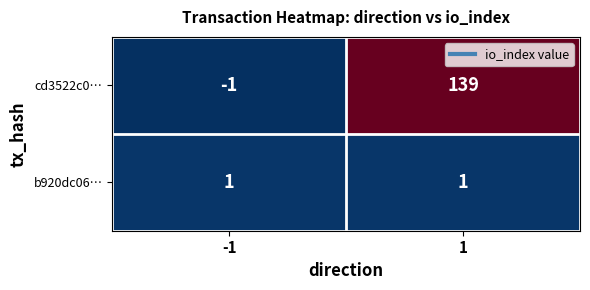

What is the highest value of the cd3522c0… series?

139